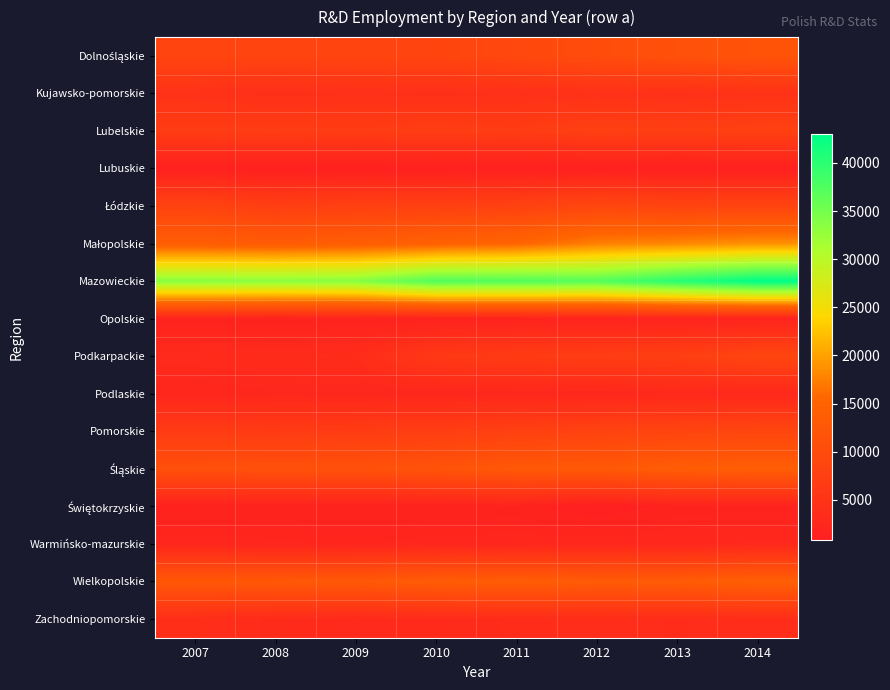

What is the greatest value displayed?

42962